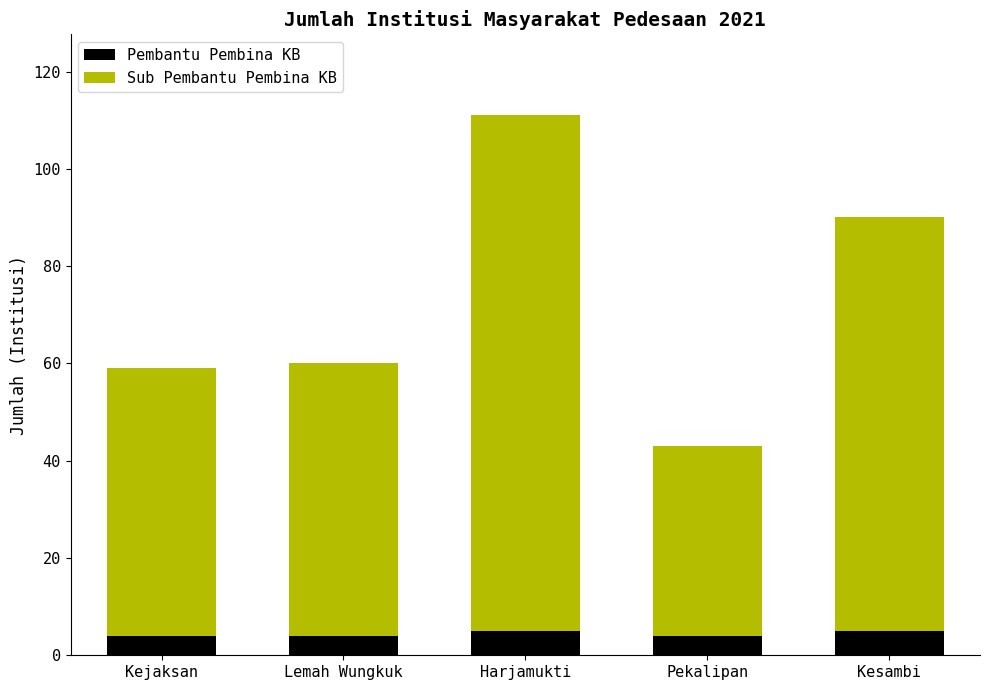

How many categories are shown in the chart?

5